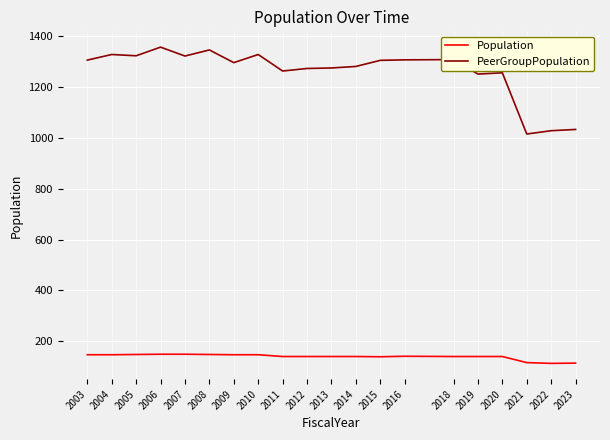

Is this an area chart (filled region under the line)?

No